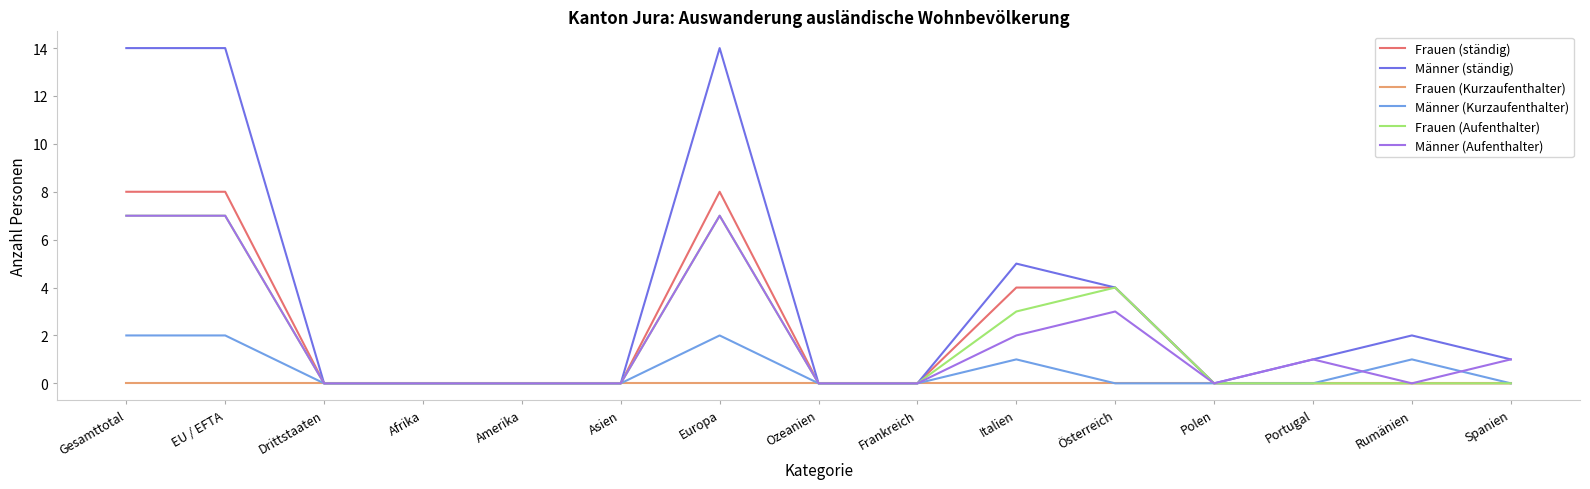

What position from the left is Frankreich?

9